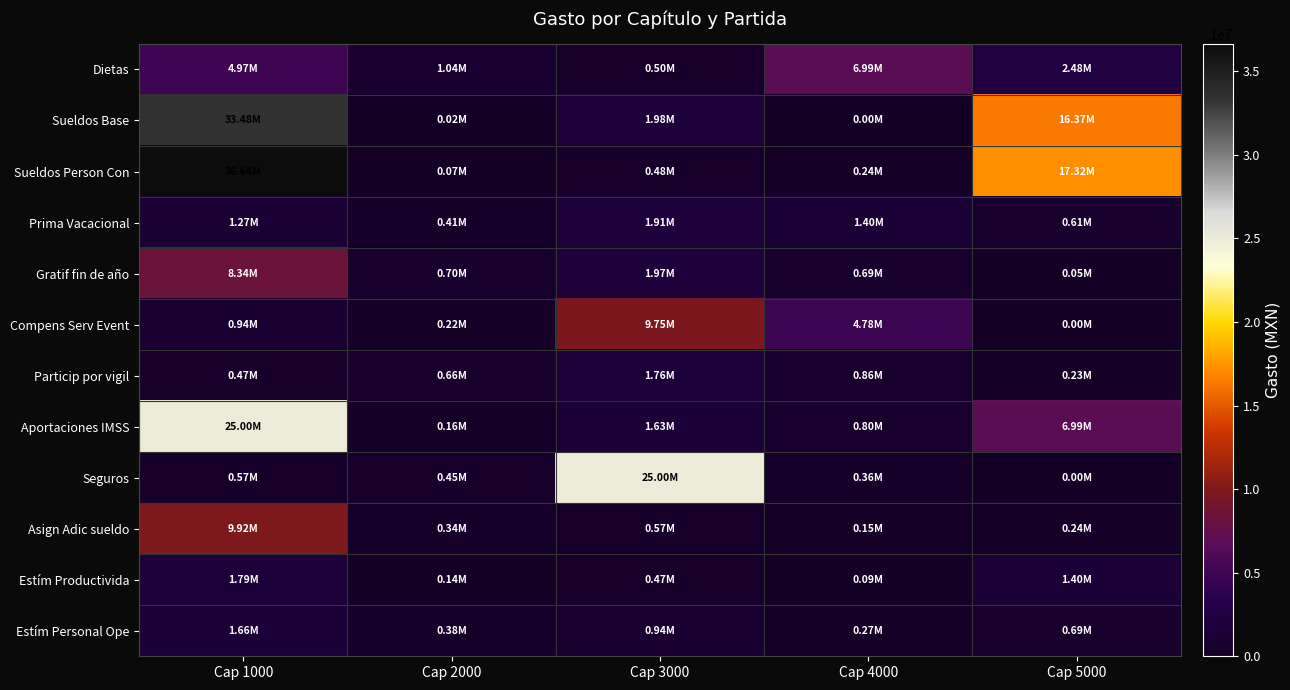

At which category is the sum across all series the highest?

Cap 1000